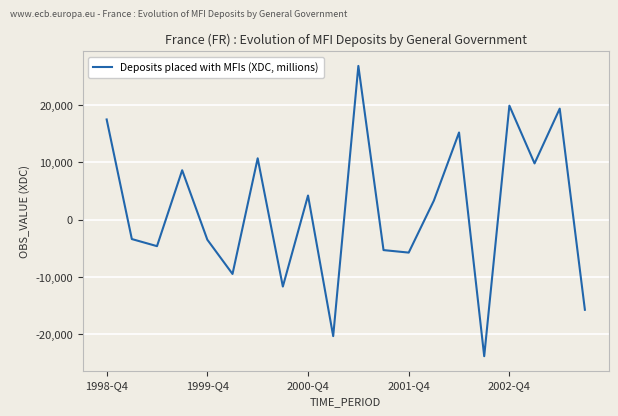

What is the maximum value shown in the chart?

26862